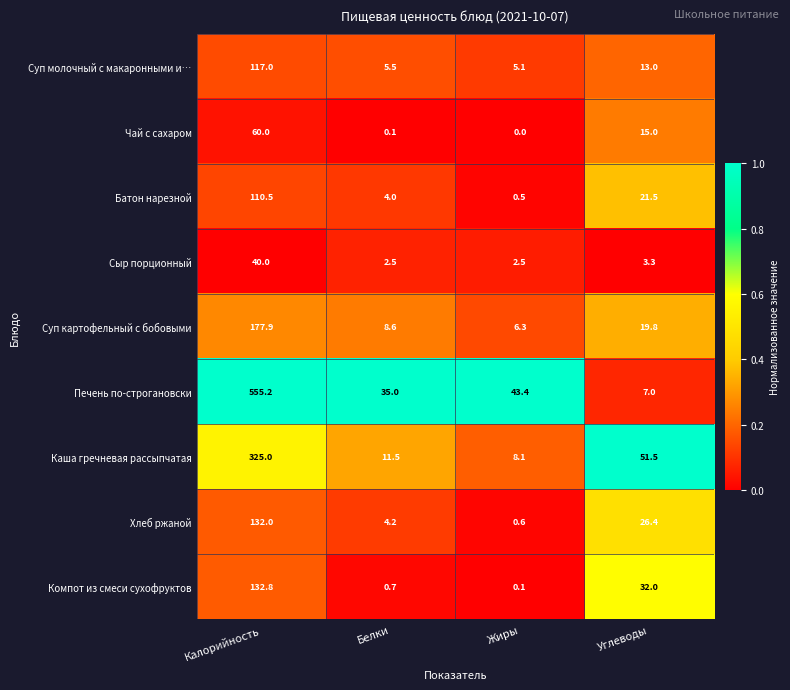

List the series in order of their peak value, highest first.

Печень по-строгановски, Каша гречневая рассыпчатая, Суп картофельный с бобовыми, Компот из смеси сухофруктов, Хлеб ржаной, Суп молочный с макаронными и…, Батон нарезной, Чай с сахаром, Сыр порционный